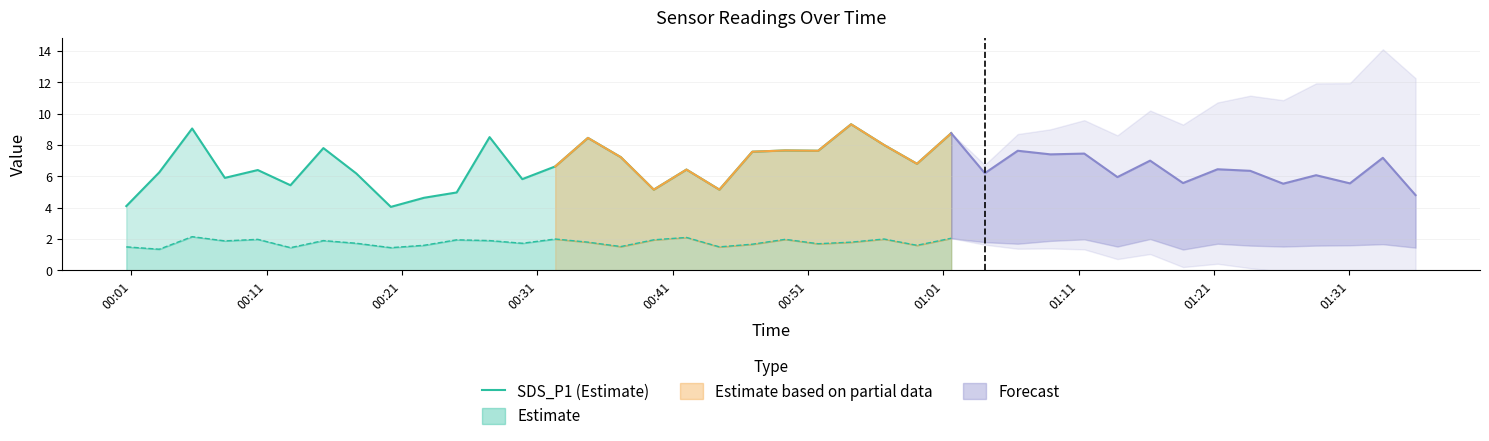

The value at 24 is 9.4. True or false?

False